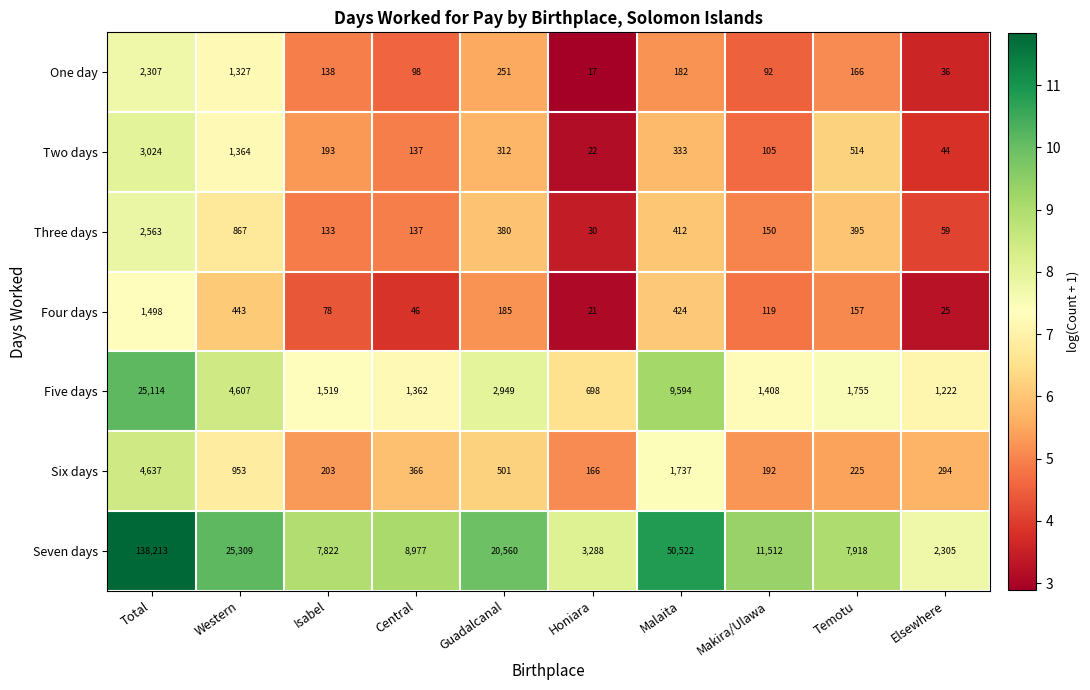

Is it true that Five days equals 698 at Honiara?

True